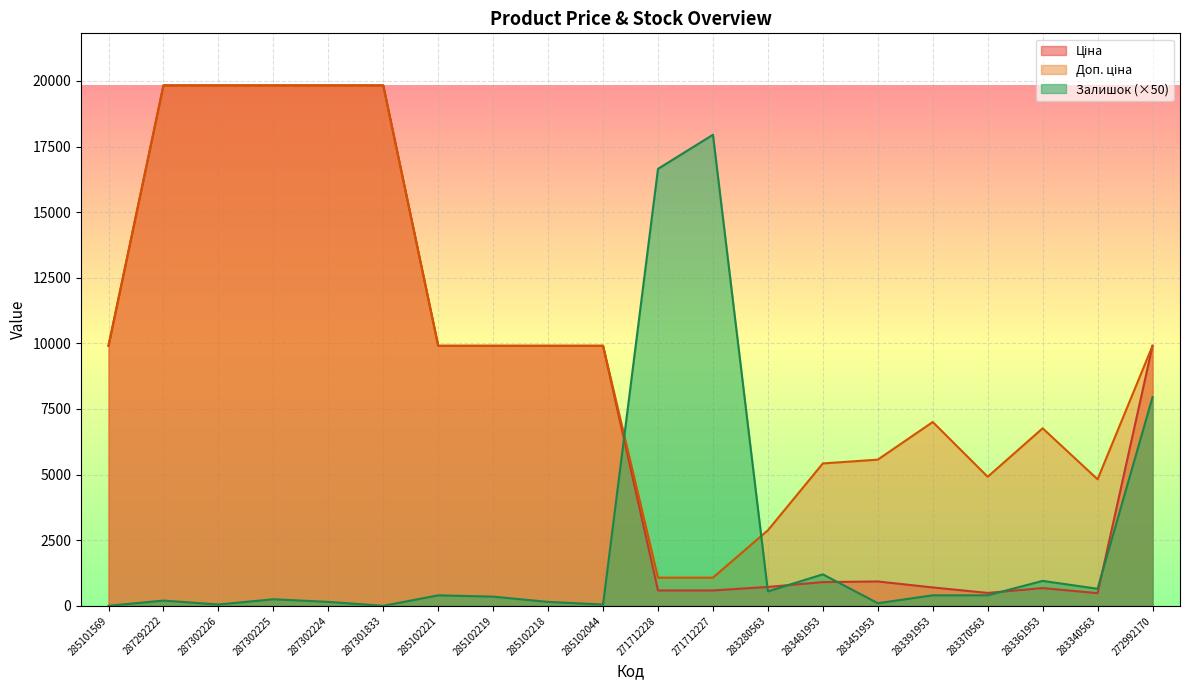

Which has a higher value, 283280563 or 283481953?

283481953